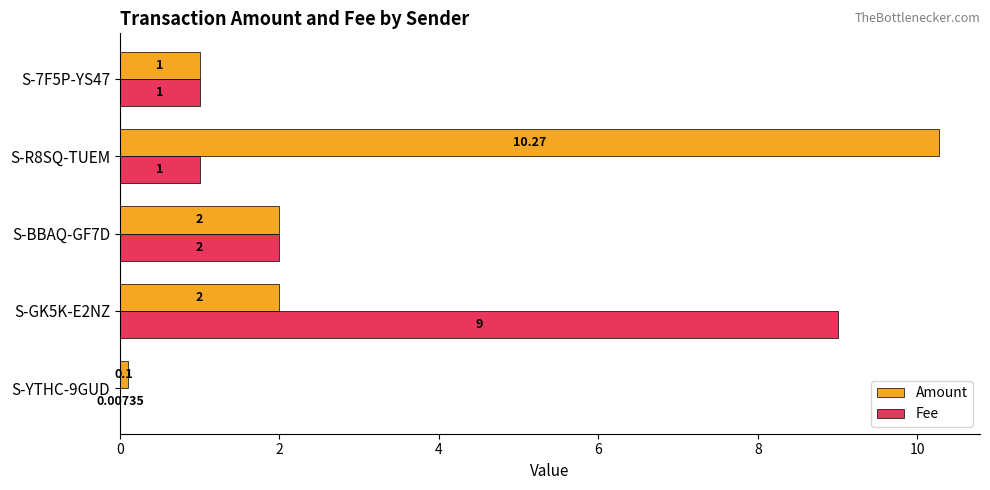

What is the sum of all Fee values?

13.0